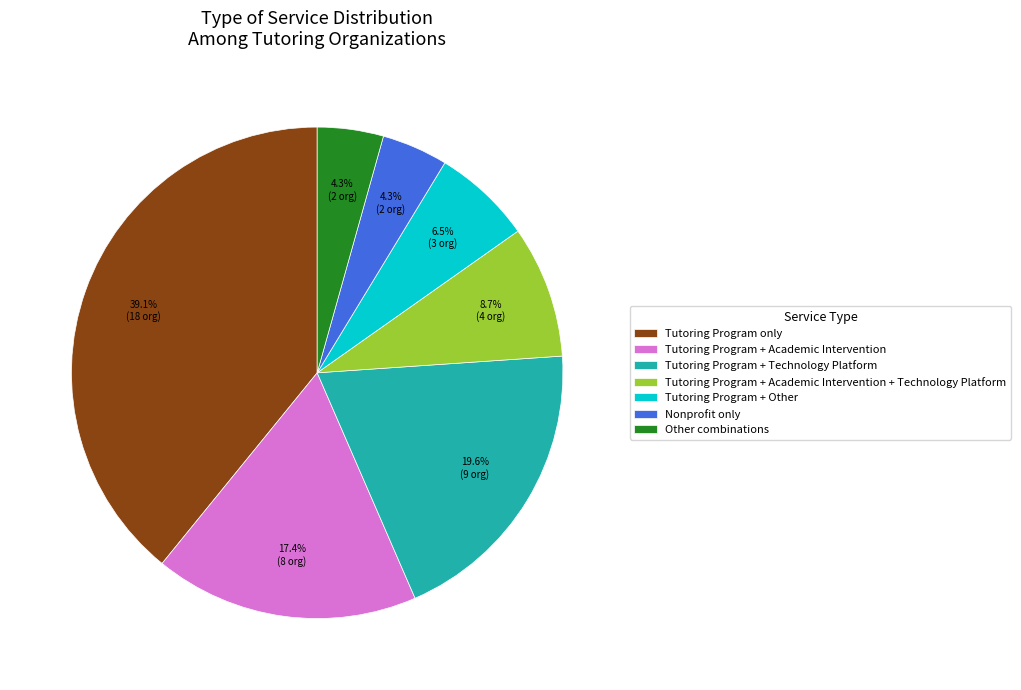

Which slice is the largest?

Tutoring Program only